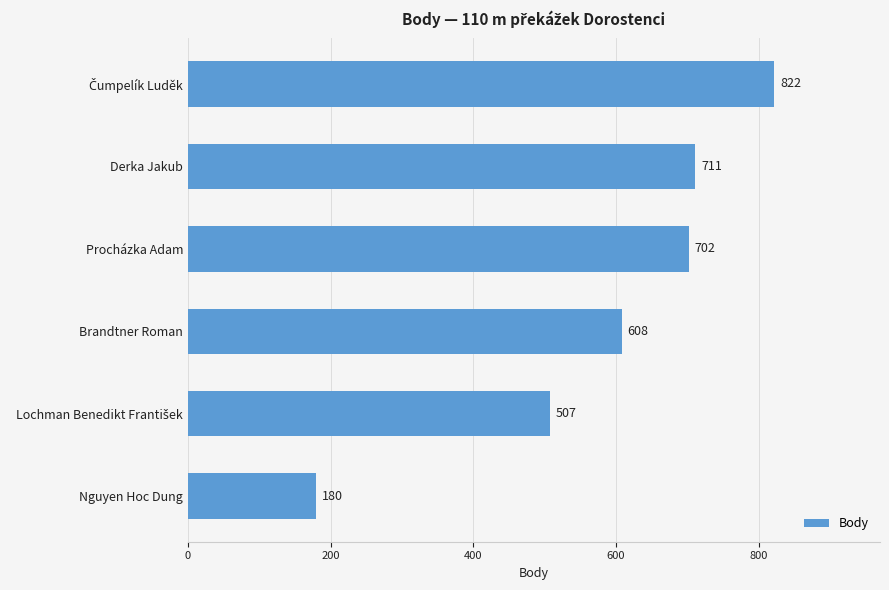

What is the smallest value displayed?

180